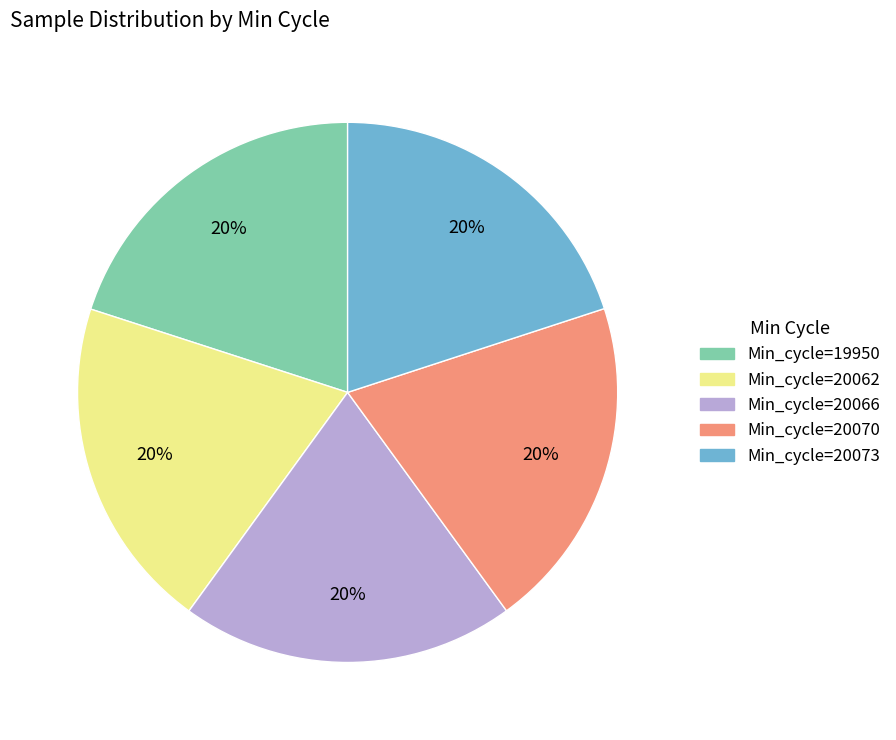

Does Min_cycle=20062 represent more than half of the total?

No